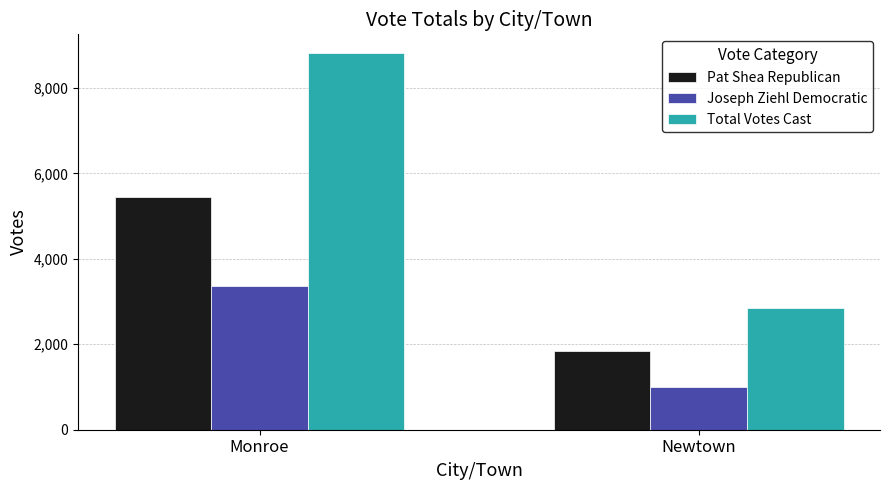

Are the bars horizontal?

No